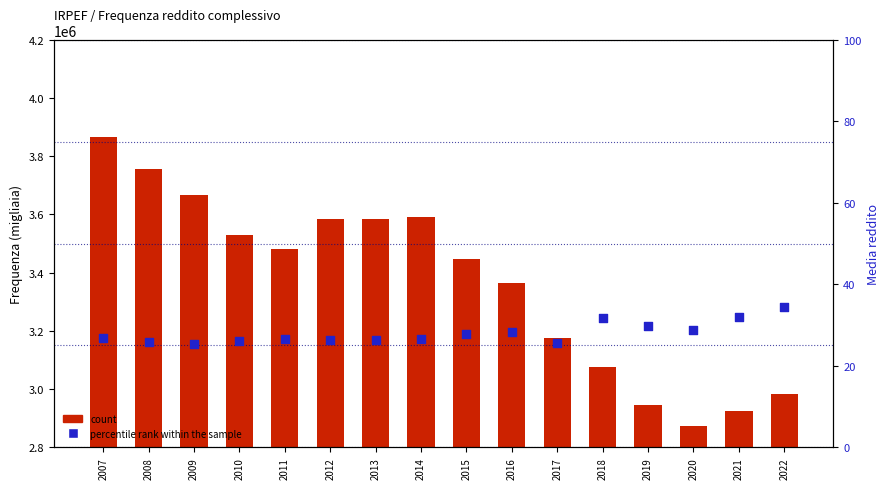

Which series has the largest total across all categories?

count